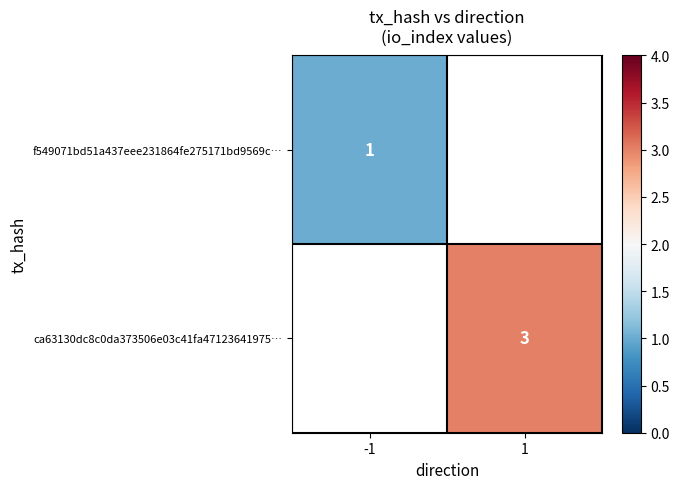

The f549071bd51a437eee231864fe275171bd9569c… series shows 1 at -1. True or false?

True